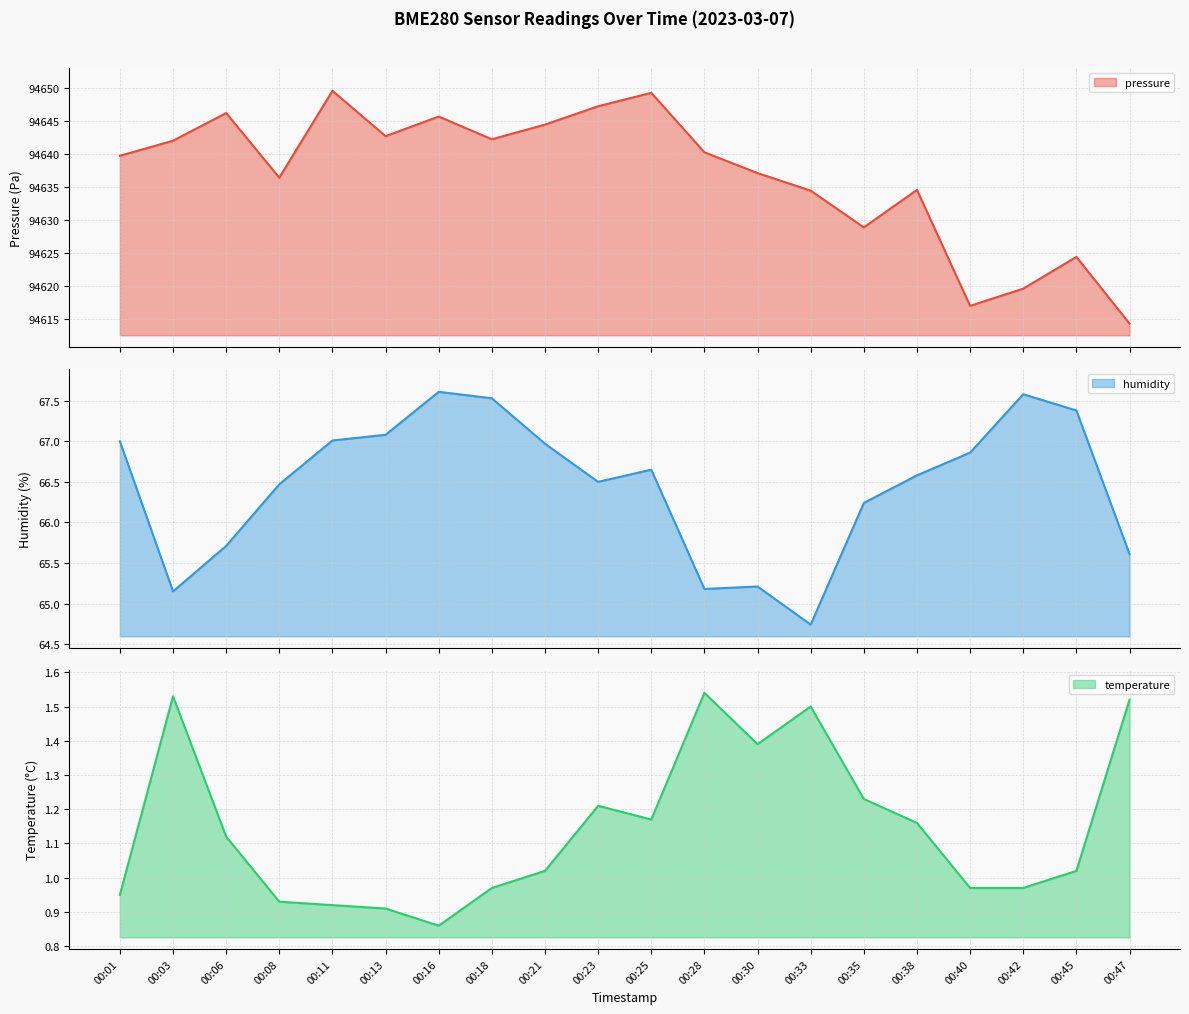

Rank the series at 00:47 from highest to lowest value.

pressure, humidity, temperature